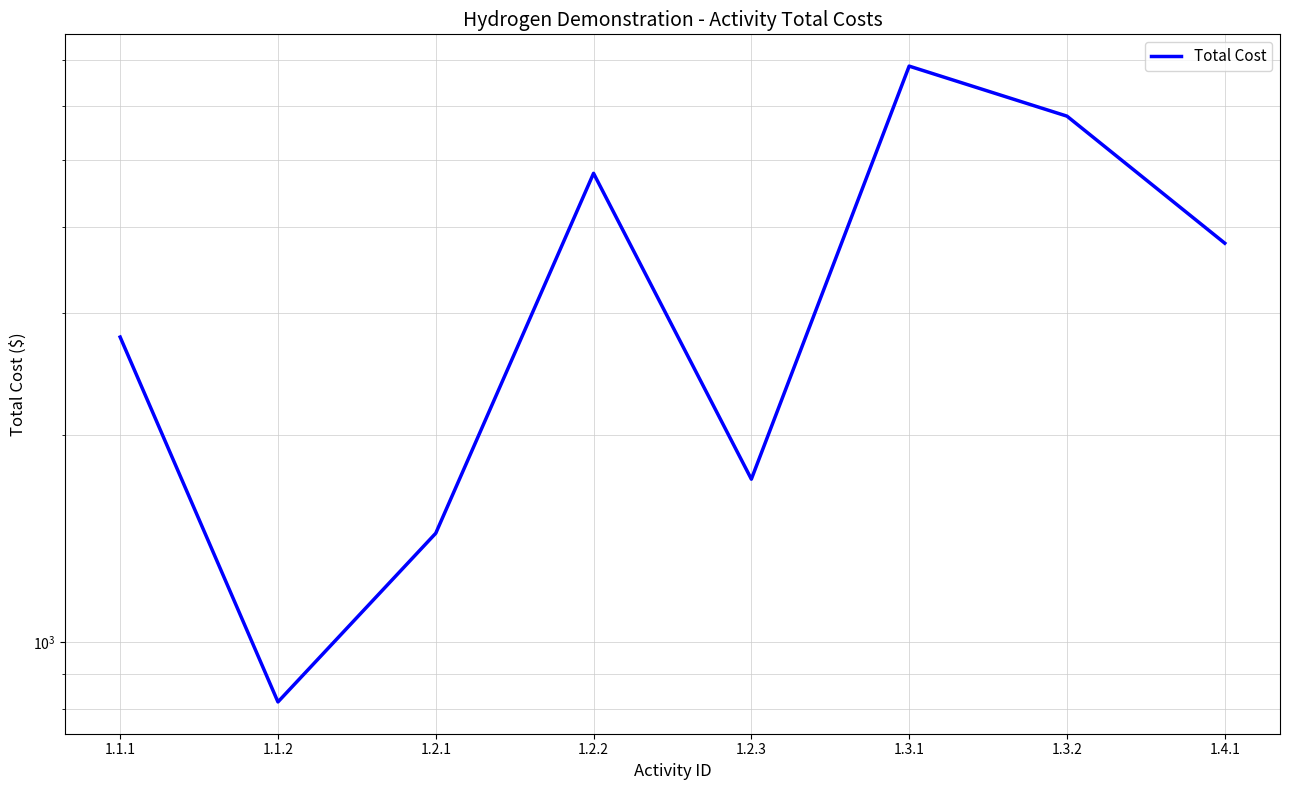

How many data points are less than 3792?

4